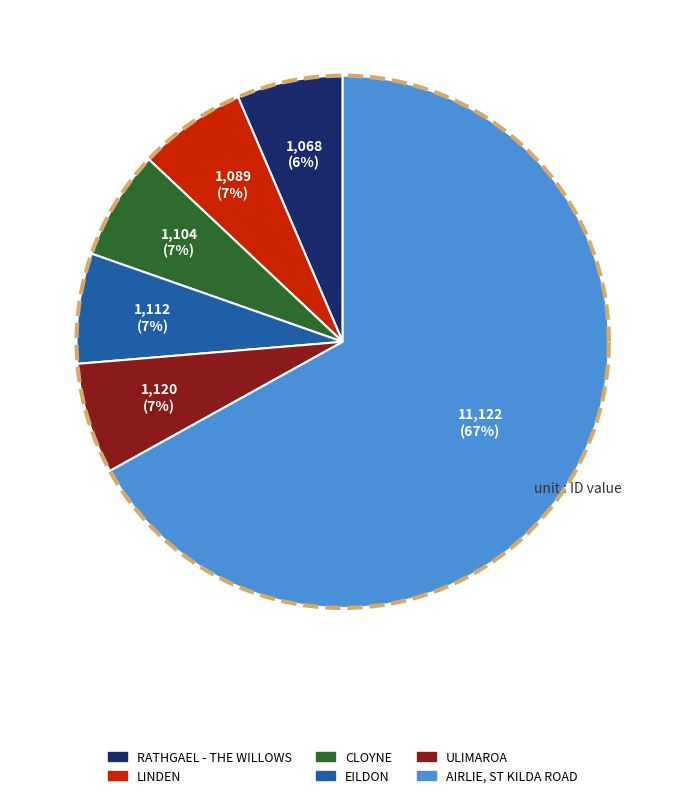

The ULIMAROA slice represents 7% of the pie. True or false?

True